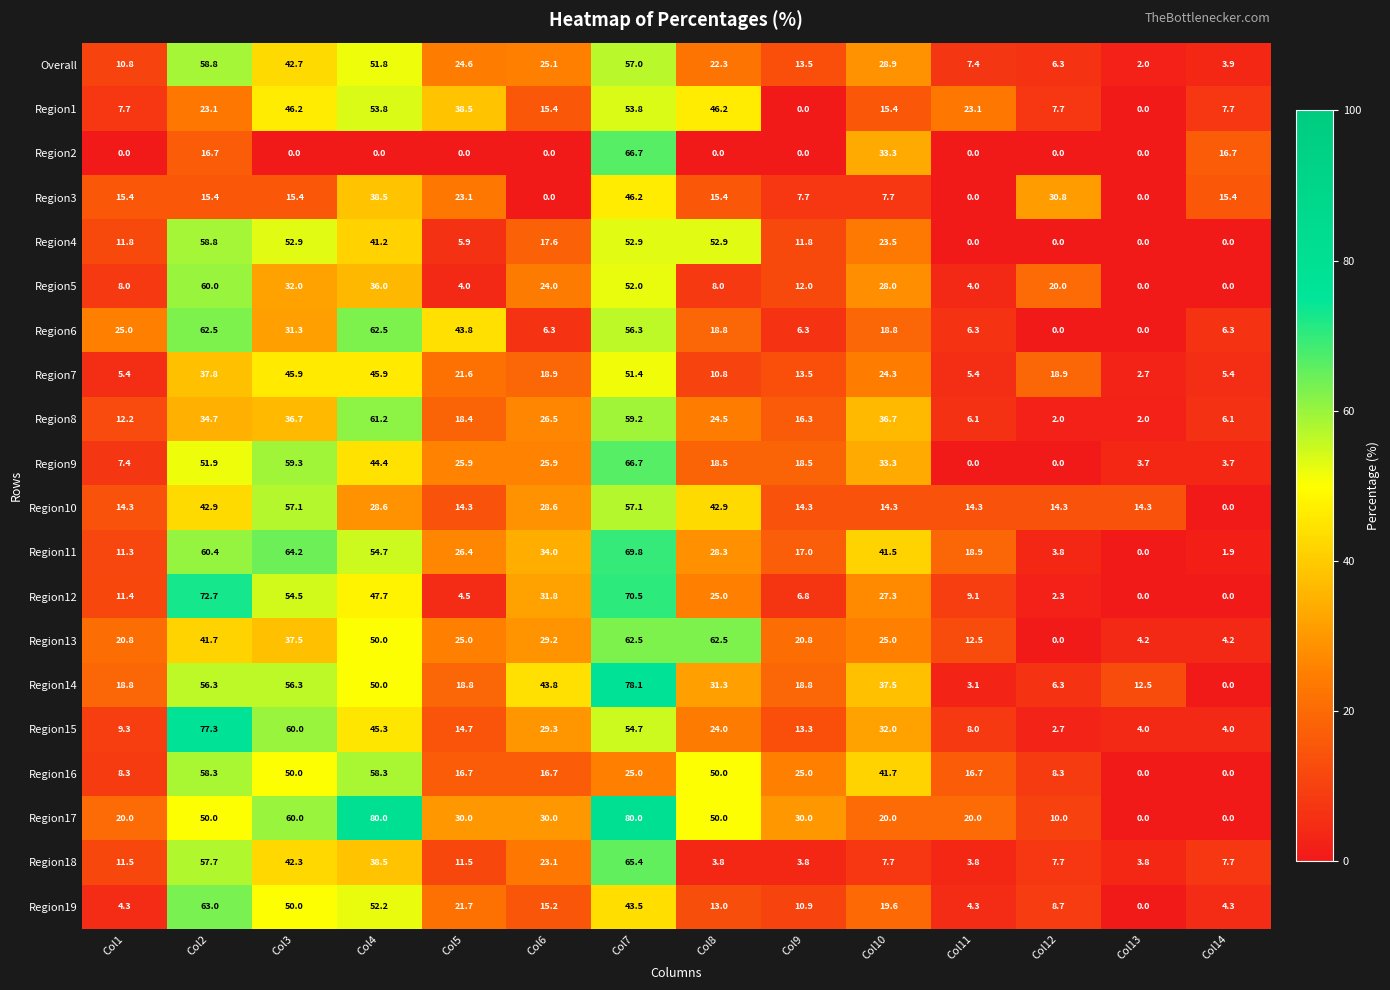

Which series has the widest spread of values?

Region17